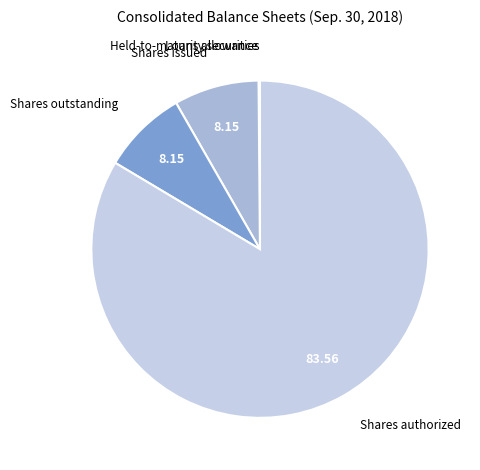

Which slice represents more than half of the pie?

Shares authorized